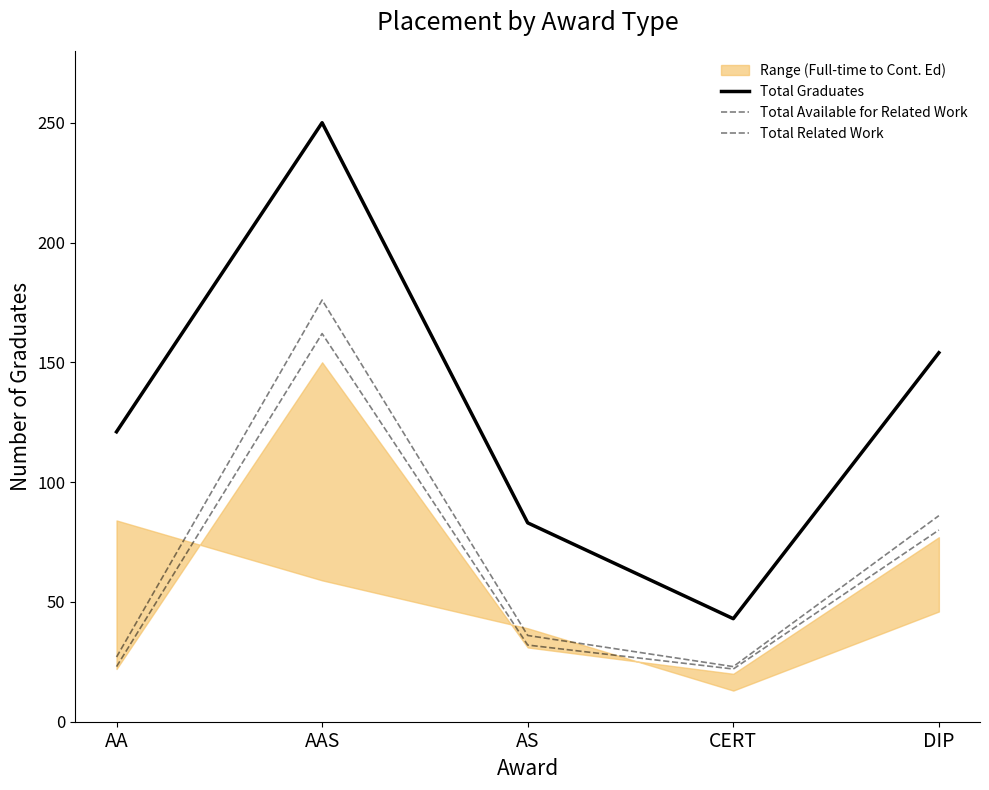

What is the label of the 4th point from the right?

AAS